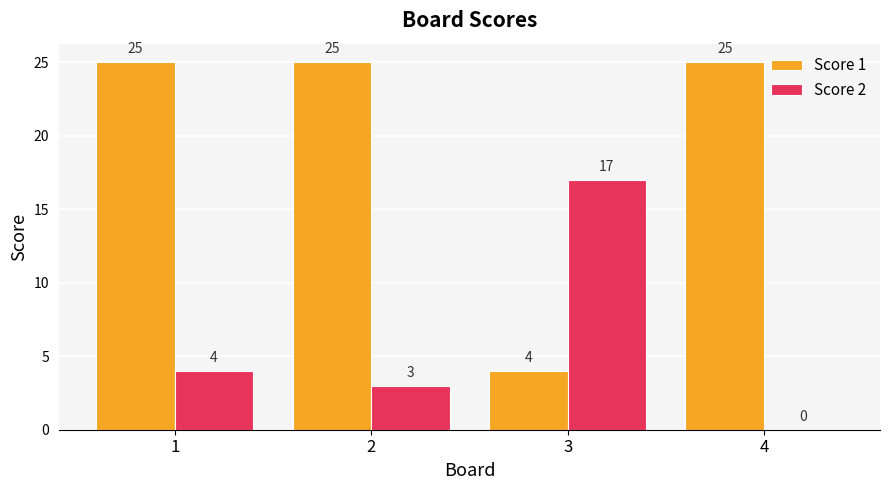

True or false: Score 2 has a value of 17 at 3.

True